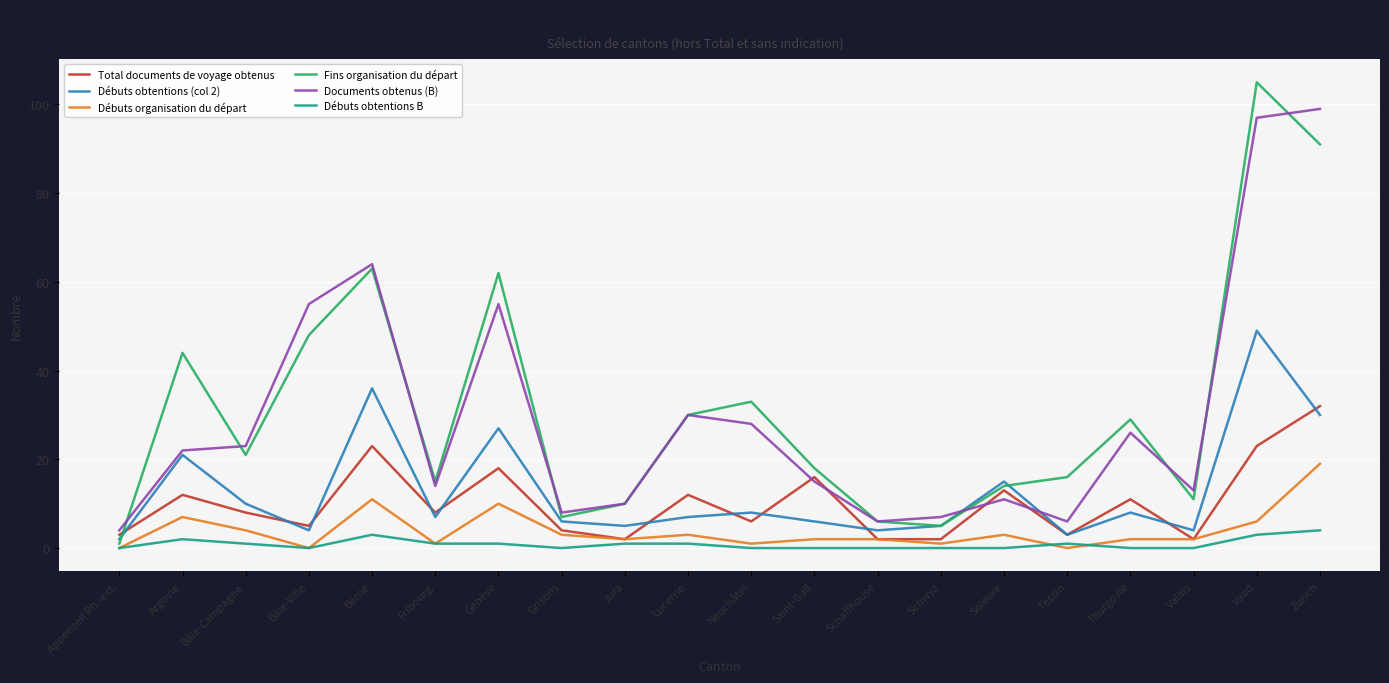

What is the difference between the maximum and second lowest values in the Fins organisation du départ series?

100